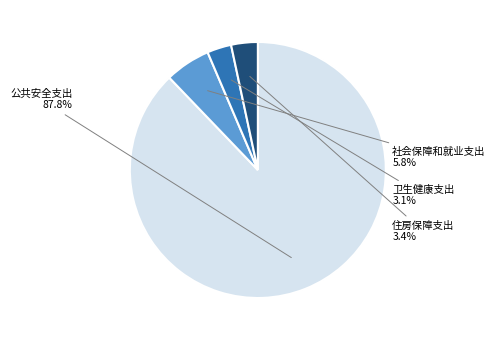

Is there a majority slice in this chart?

Yes